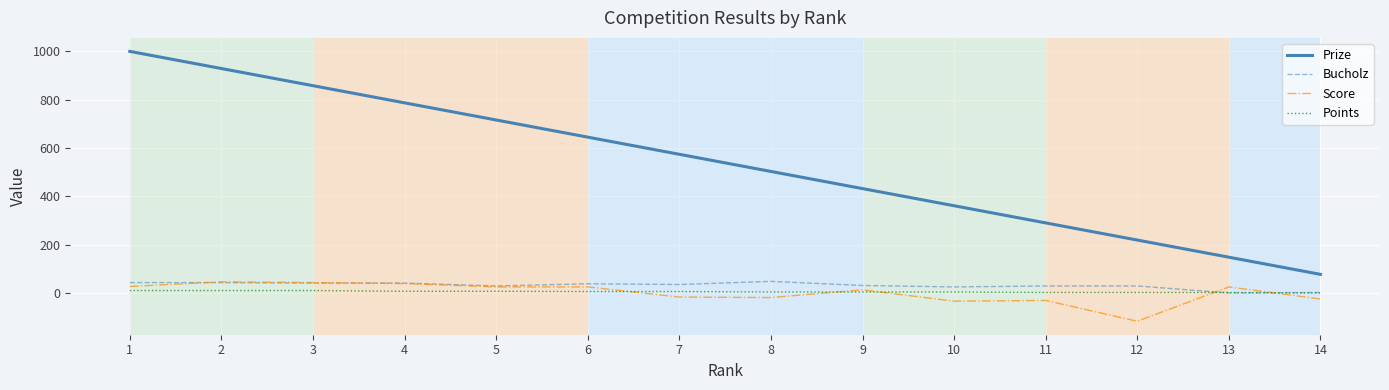

Which series has the largest total across all categories?

Prize